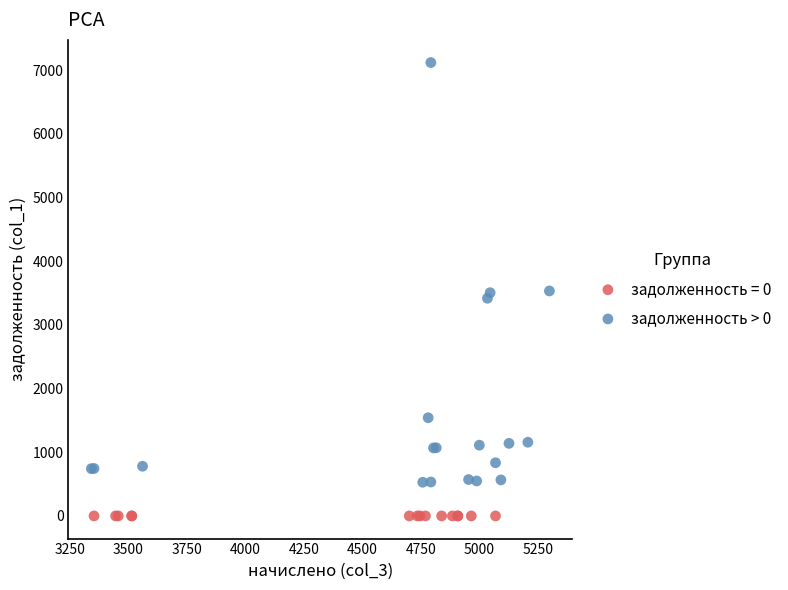

Which series contains the highest Y value?

задолженность > 0